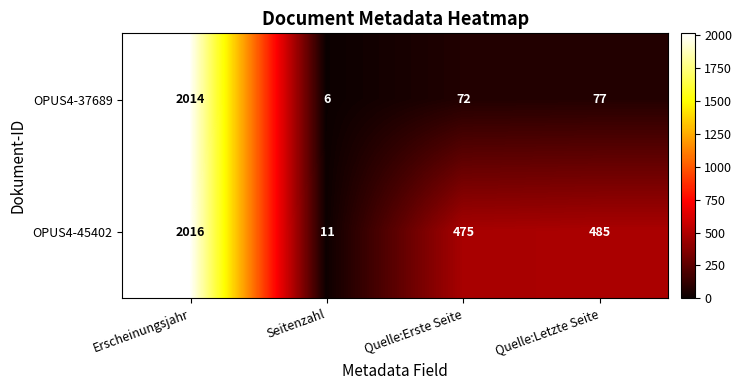

The OPUS4-37689 series shows 27 at Quelle:Erste Seite. True or false?

False